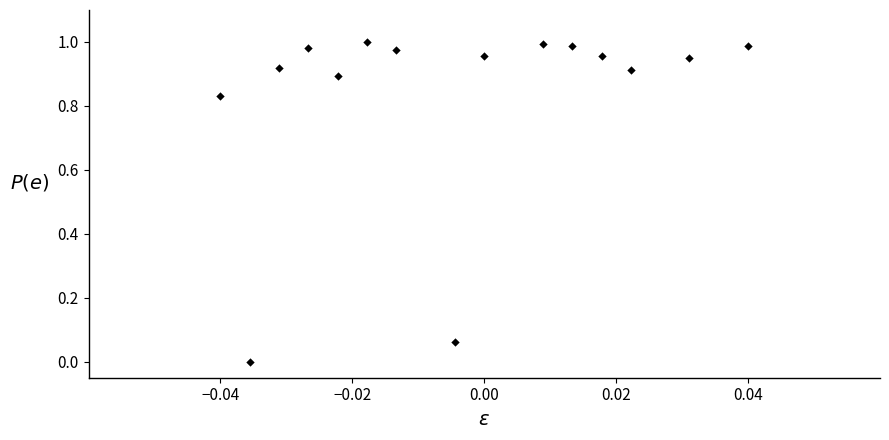

How many data points are displayed?

15